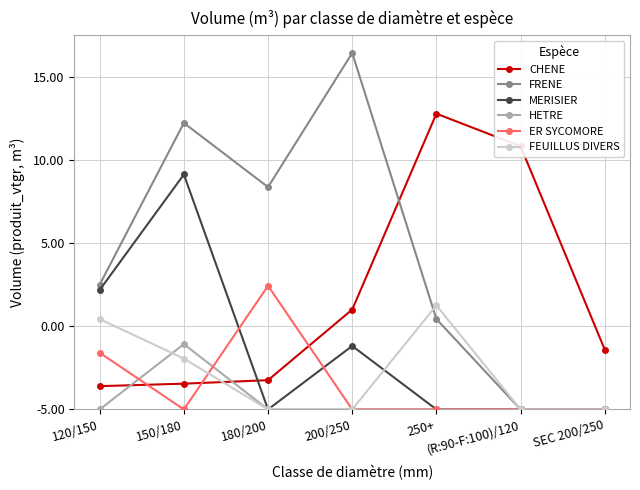

What is the label of the 5th point from the left?

250+